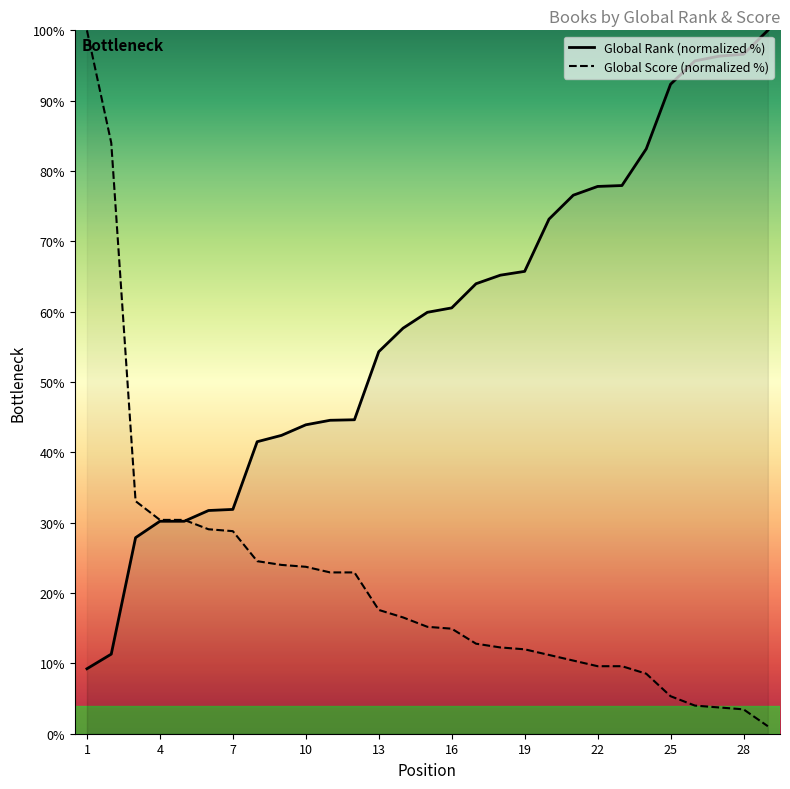

How many data points in Global Score (normalized %) are above 15?

15